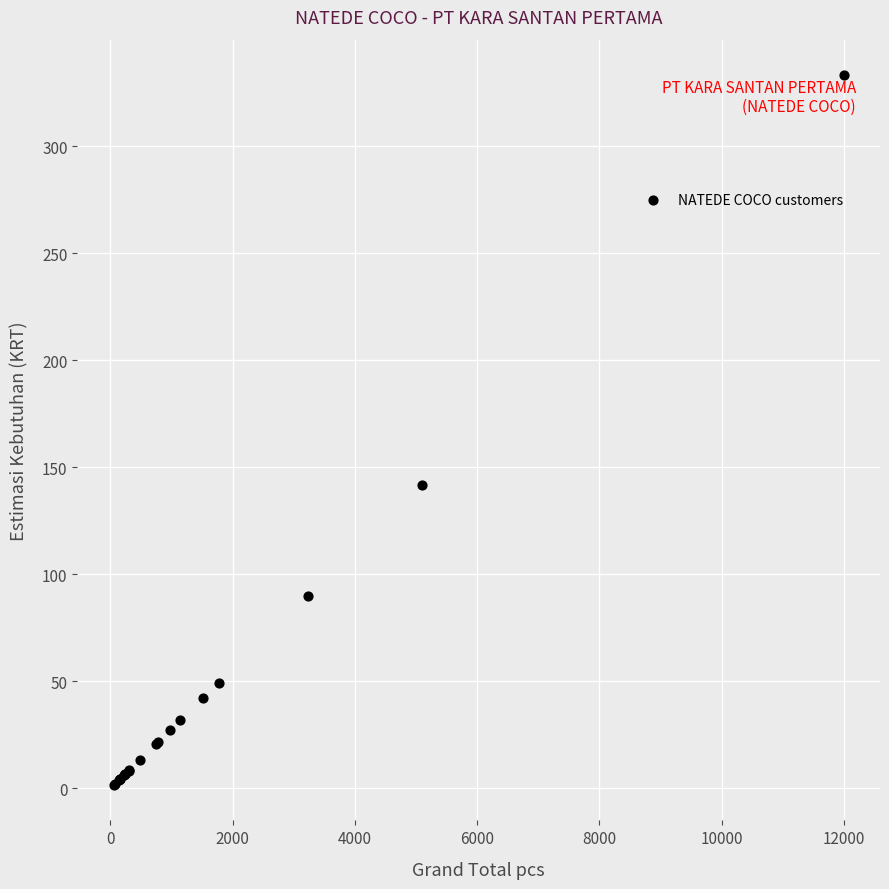

What Y value in the scatter plot is closest to 167?

141.6